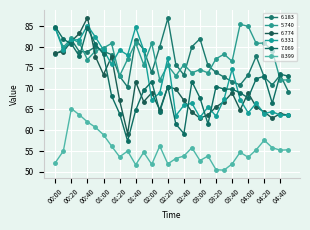

In 5.740, how many points are lower than both neighbors (excluding endpoints)?

10